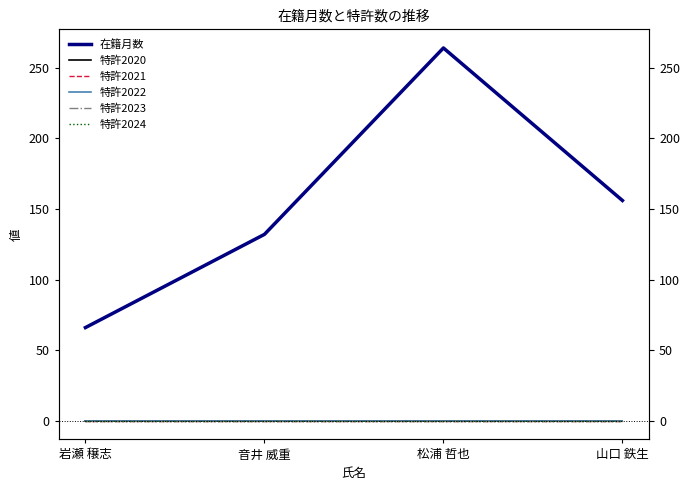

How many lines are shown in the chart?

6